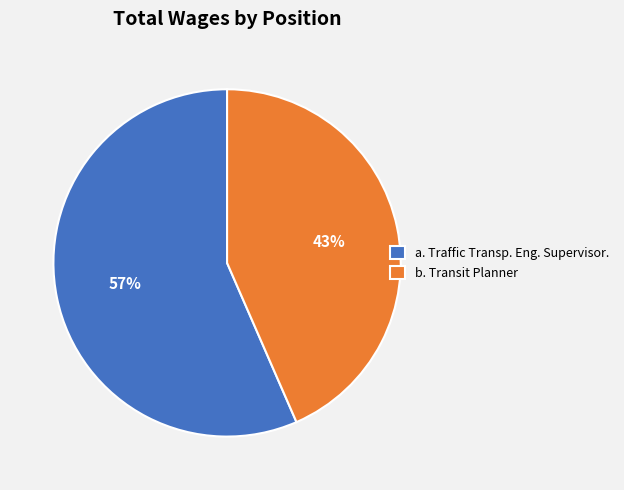

Approximately how many times larger is the value at b. Transit Planner compared to a. Traffic Transp. Eng. Supervisor.?

0.8